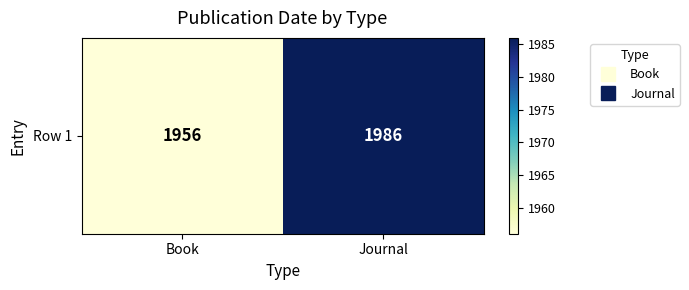

The chart shows a value of 1986 at Journal. True or false?

True